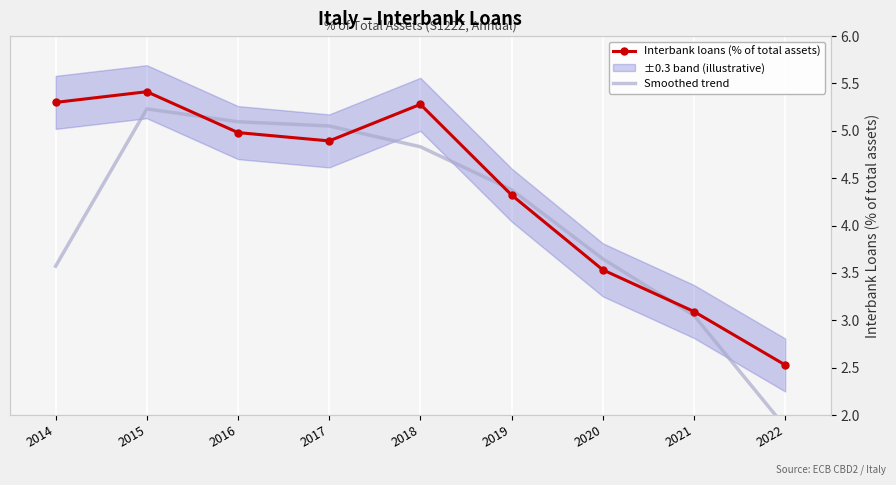

How many values in the Interbank loans (% of total assets) series are below 4?

3